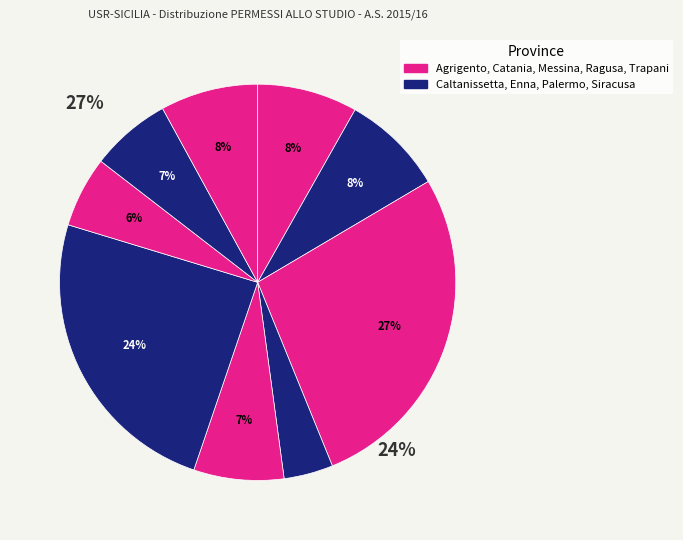

How many segments does this pie chart have?

9